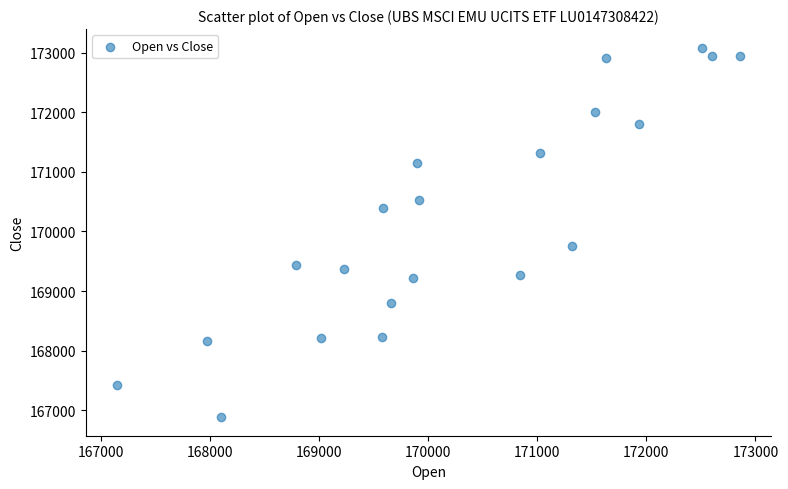

What Y value in the scatter plot is closest to 169984?

169755